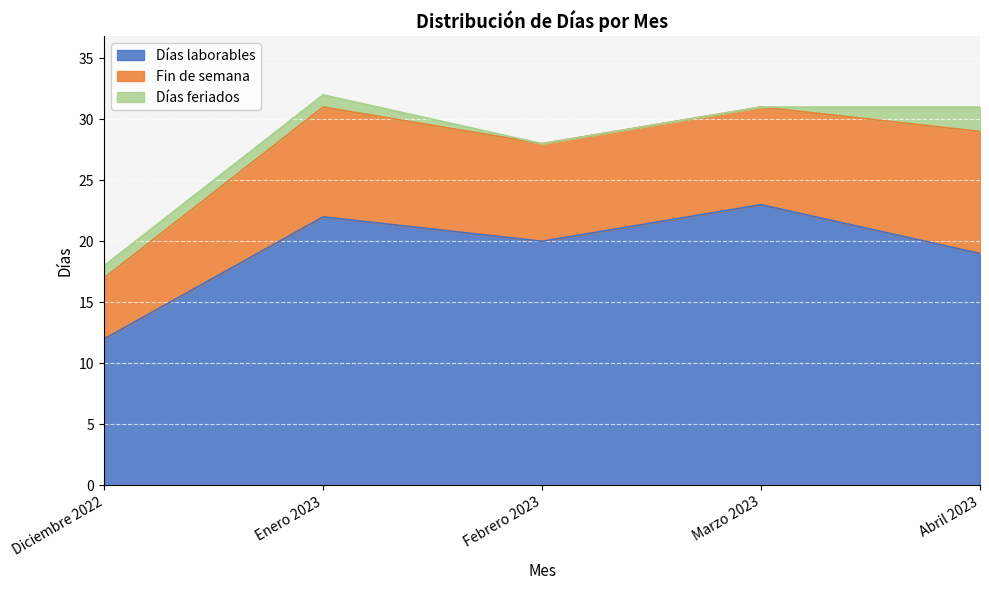

Is it true that Fin de semana equals 4 at Abril 2023?

False